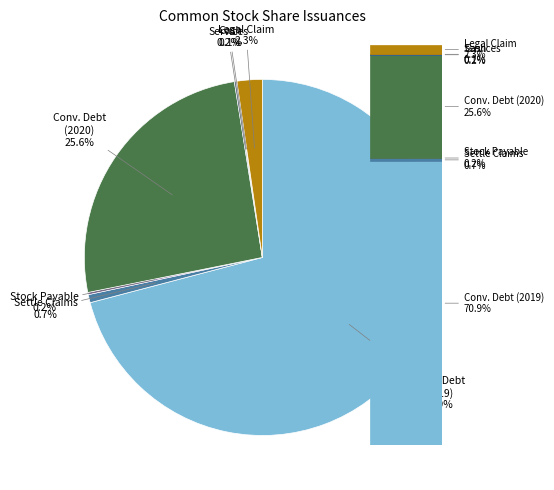

Is there a majority slice in this chart?

Yes